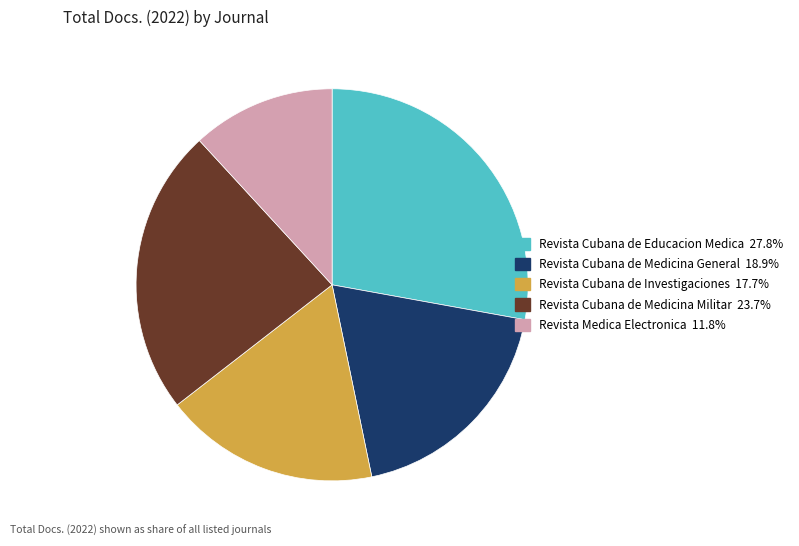

Does Revista Cubana de Educacion Medica represent more than half of the total?

No